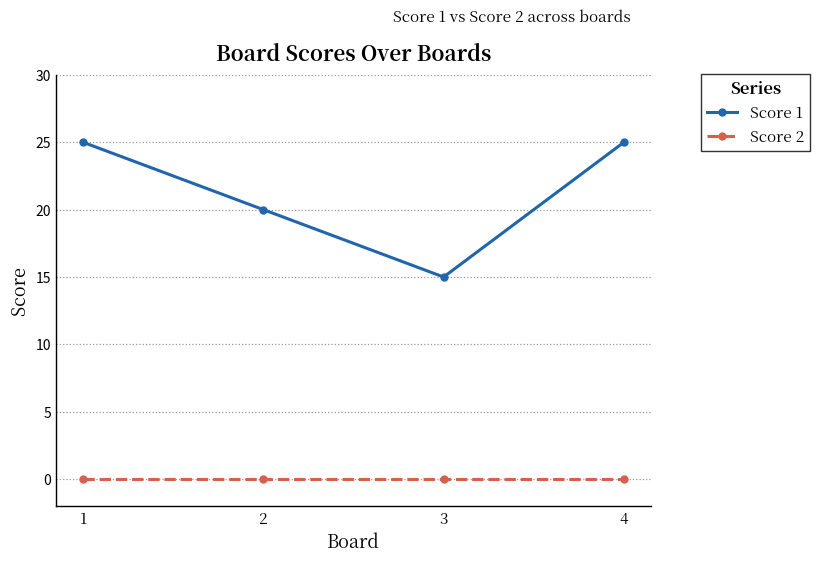

What is the total value across all series at 2?

20